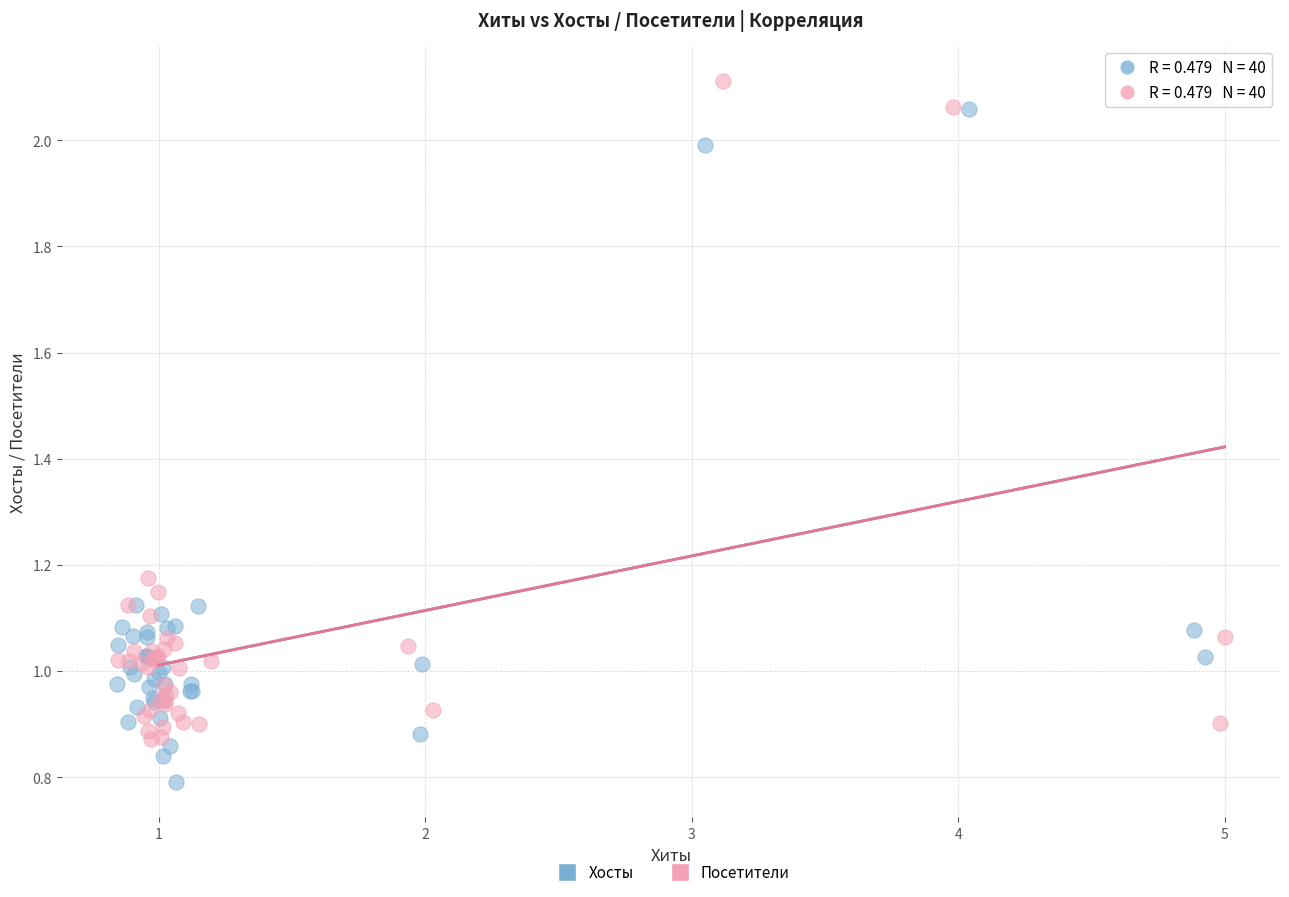

Which series reaches the maximum Y coordinate?

Посетители